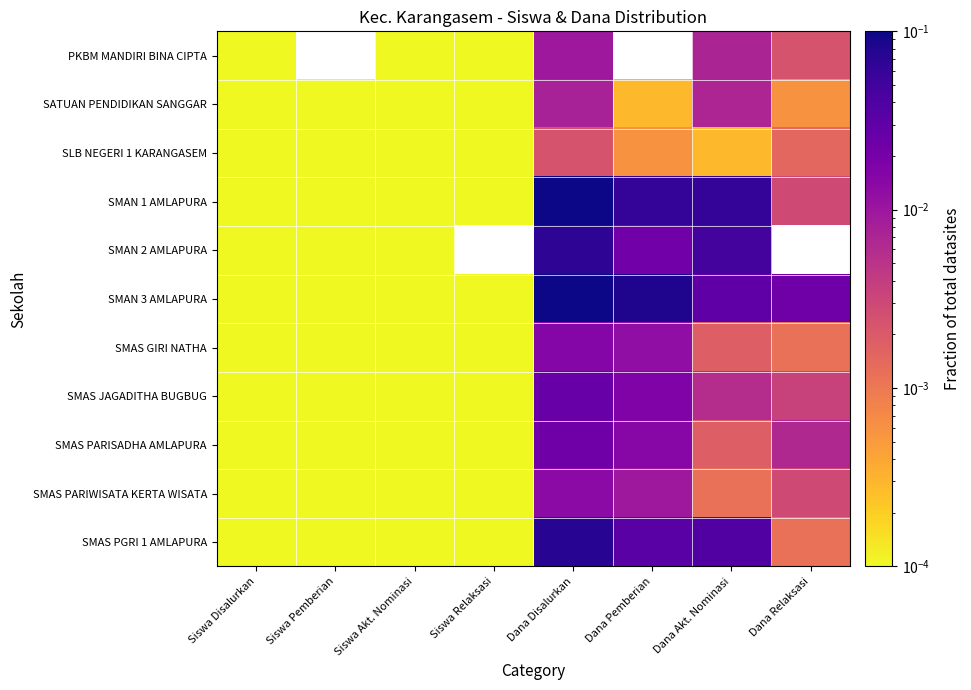

True or false: SMAN 1 AMLAPURA has a value of 0.1 at Dana Disalurkan.

True